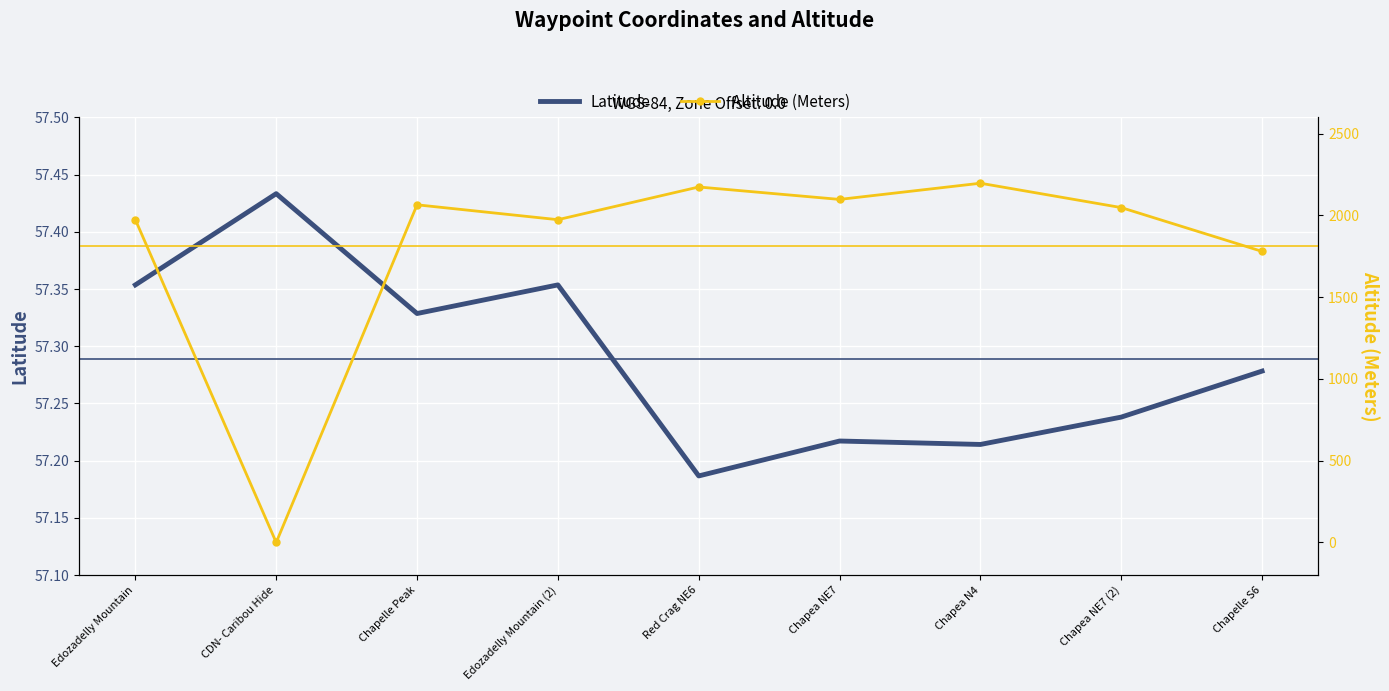

Which series has the largest total across all categories?

Altitude (Meters)